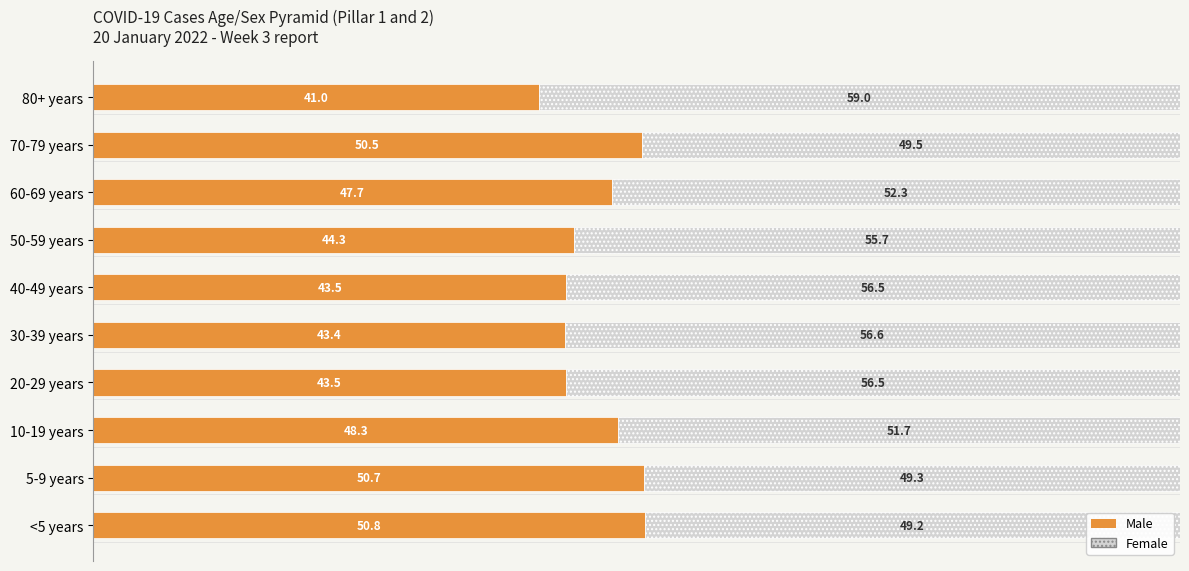

Where is Male nearest to the value 45?

50-59 years